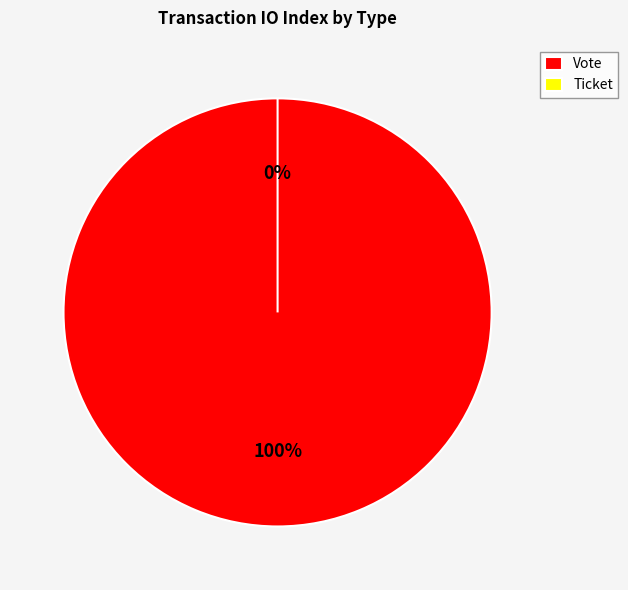

How much of the chart is everything except Ticket?

100.0%